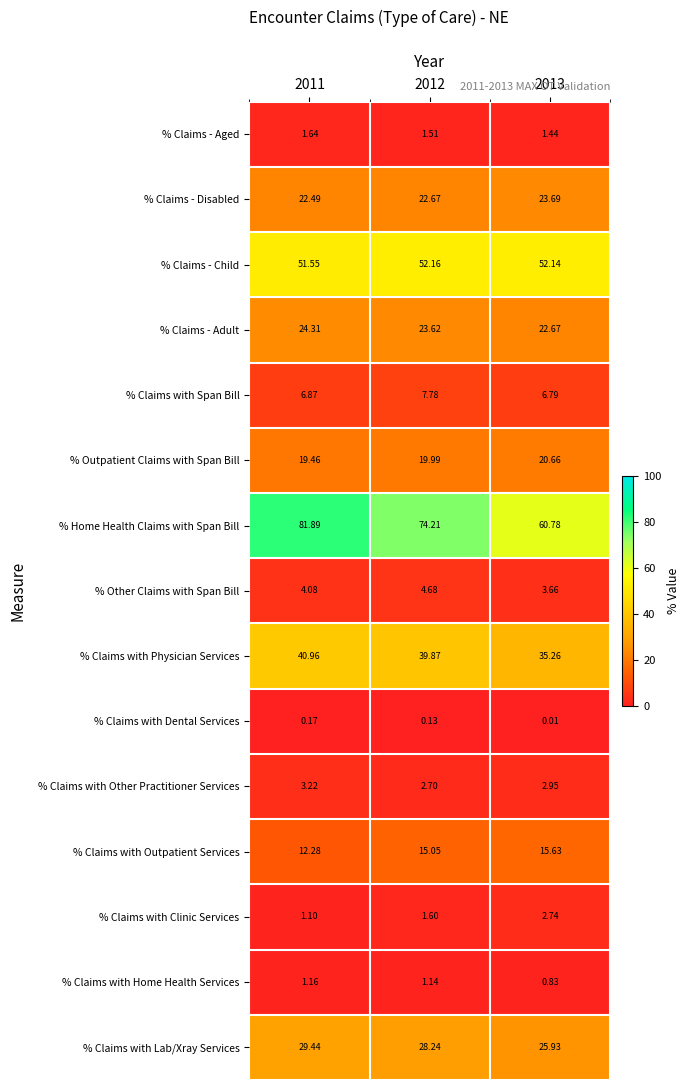

List the series in order of their peak value, highest first.

% Home Health Claims with Span Bill, % Claims - Child, % Claims with Physician Services, % Claims with Lab/Xray Services, % Claims - Adult, % Claims - Disabled, % Outpatient Claims with Span Bill, % Claims with Outpatient Services, % Claims with Span Bill, % Other Claims with Span Bill, % Claims with Other Practitioner Services, % Claims with Clinic Services, % Claims - Aged, % Claims with Home Health Services, % Claims with Dental Services